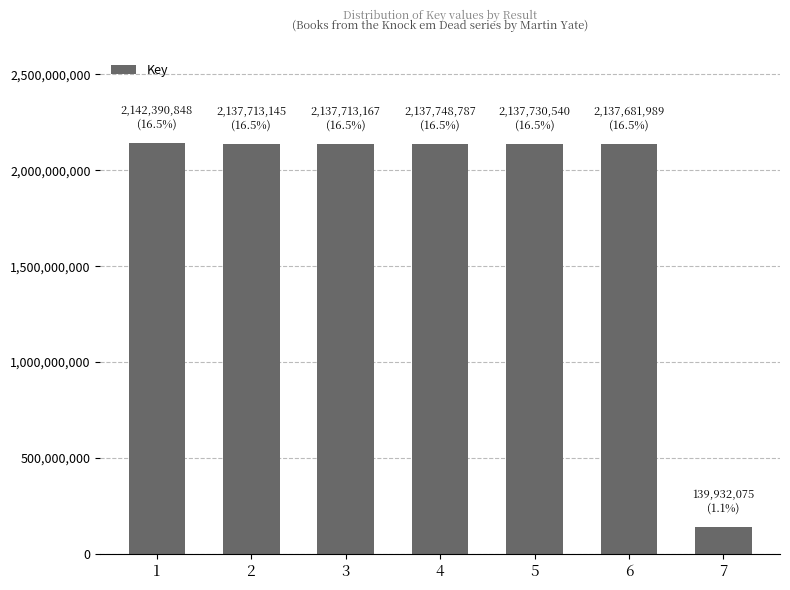

Is it true that the value at 1 is 2142390848?

True